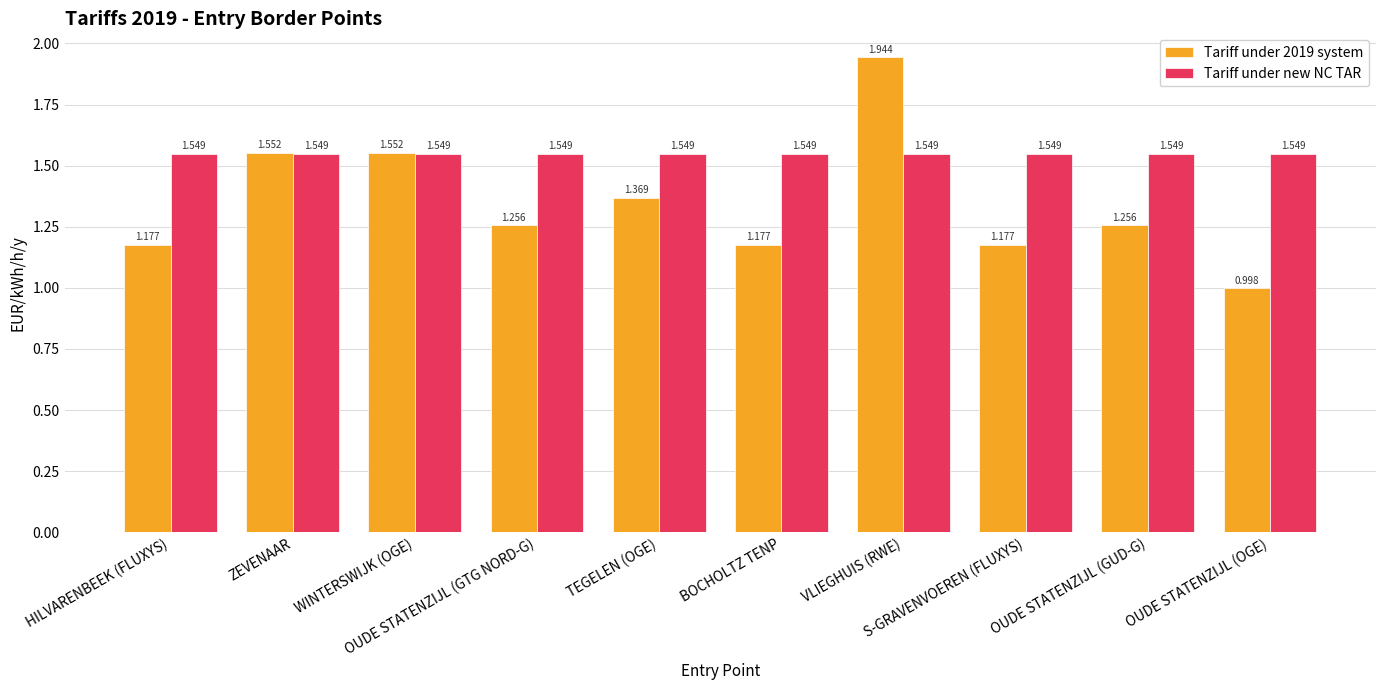

Rank the series by their maximum value, from highest to lowest.

Tariff under 2019 system, Tariff under new NC TAR